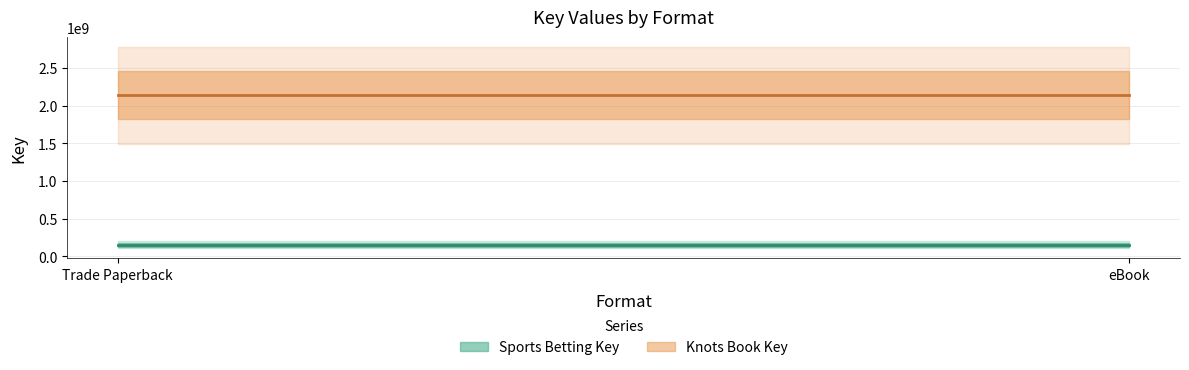

Which series has the largest total across all categories?

Knots Book Key